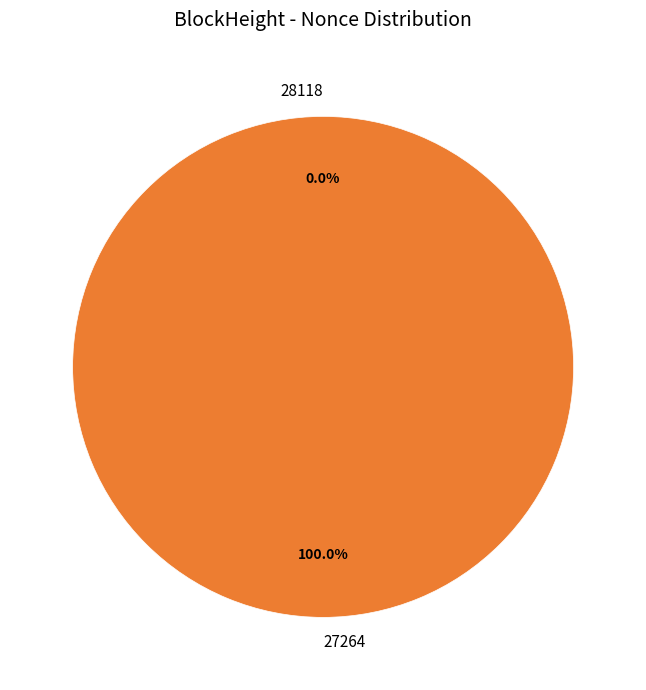

To the nearest percent, what percentage of the pie is 27264?

100%